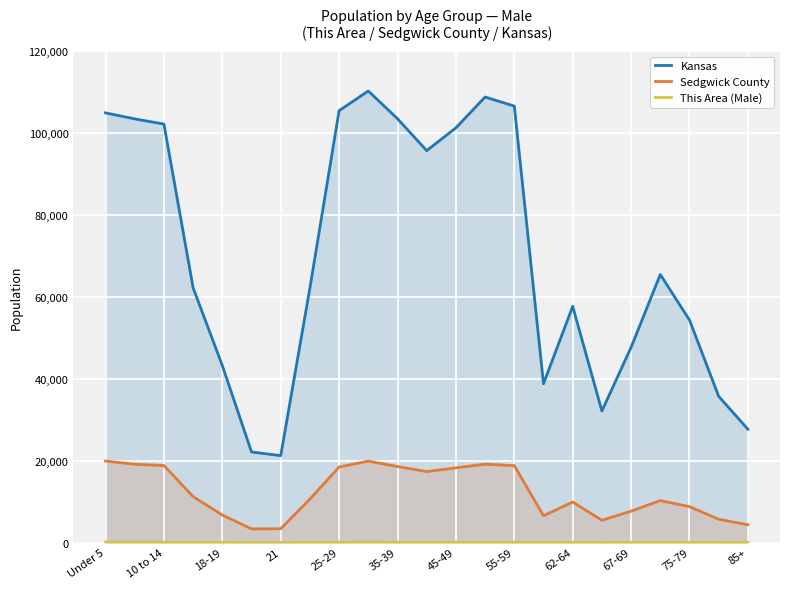

Which series has the largest range (max minus min)?

Kansas